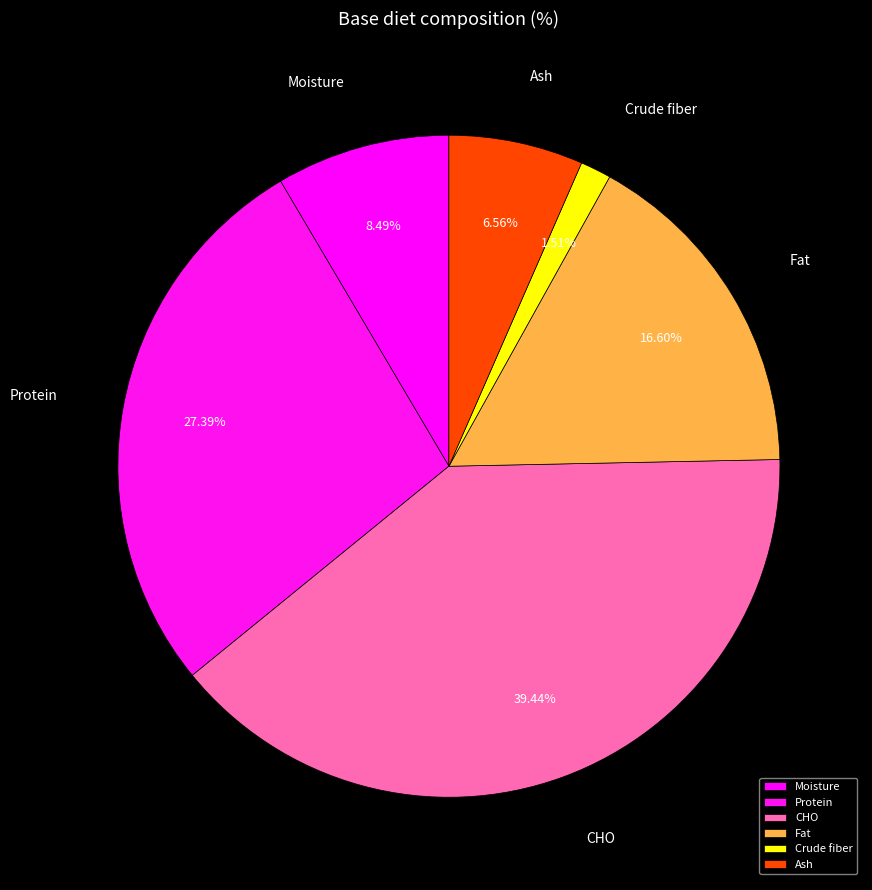

To the nearest percent, what portion does Moisture represent?

8%